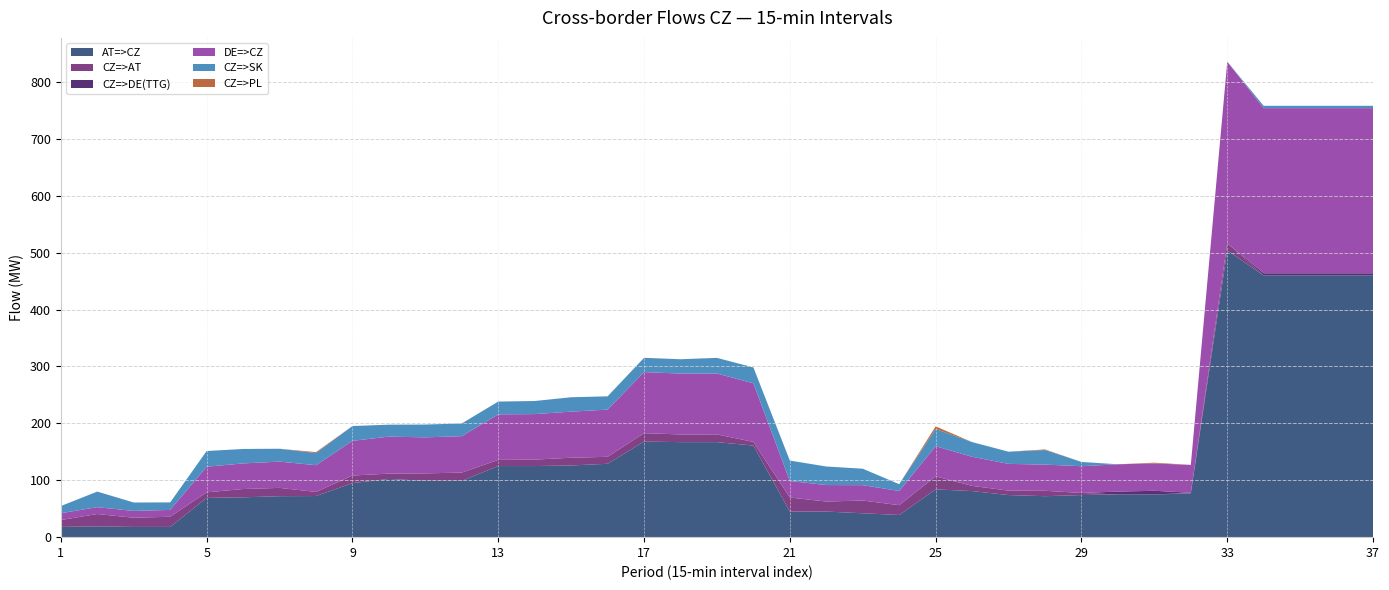

Reading left to right, transcribe all the data shown in this chart.

AT=>CZ: 1=18.0	2=19.0	3=18.0	4=18.0	5=69.0	6=70.0	7=72.0	8=72.3	9=95.0	10=102.3	11=99.0	12=99.0	13=125.0	14=125.0	15=126.0	16=129.0	17=168.0	18=167.0	19=167.0	20=161.0	21=45.0	22=45.0	23=42.0	24=39.0	25=84.0	26=81.0	27=74.0	28=72.0	29=74.0	30=75.0	31=75.0	32=77.0	33=504.0	34=460.0	35=460.0	36=460.0	37=460.0
CZ=>AT: 1=12.1	2=21.7	3=16.1	4=17.9	5=9.8	6=14.6	7=14.6	8=7.2	9=13.3	10=9.4	11=13.1	12=14.5	13=10.8	14=11.3	15=13.6	16=12.2	17=14.8	18=13.5	19=13.6	20=6.4	21=24.7	22=17.6	23=22.4	24=17.2	25=22.9	26=9.1	27=7.8	28=9.5	29=3.7	30=0.0	31=0.0	32=1.0	33=12.7	34=0.0	35=0.0	36=0.0	37=0.0
CZ=>DE(TTG): 1=0.0	2=0.0	3=0.0	4=0.0	5=0.0	6=0.0	7=0.0	8=0.0	9=0.0	10=0.0	11=0.0	12=0.0	13=0.0	14=0.0	15=0.0	16=0.0	17=0.0	18=0.0	19=0.0	20=0.0	21=0.0	22=0.0	23=0.0	24=0.0	25=0.0	26=0.0	27=0.0	28=0.0	29=0.0	30=5.1	31=6.5	32=0.0	33=0.0	34=3.8	35=3.8	36=3.8	37=3.8
DE=>CZ: 1=12.0	2=12.0	3=12.0	4=12.0	5=45.0	6=45.0	7=46.2	8=47.0	9=61.0	10=65.0	11=63.3	12=64.0	13=80.0	14=80.0	15=81.0	16=83.0	17=107.3	18=107.0	19=107.0	20=103.0	21=29.0	22=29.0	23=27.0	24=25.0	25=53.0	26=51.2	27=47.0	28=46.0	29=47.0	30=48.0	31=48.0	32=49.0	33=319.0	34=290.2	35=290.2	36=290.2	37=290.2
CZ=>SK: 1=12.6	2=27.4	3=14.8	4=13.2	5=27.6	6=25.4	7=22.6	8=21.2	9=26.0	10=21.0	11=22.5	12=22.4	13=22.5	14=23.0	15=25.3	16=23.3	17=25.1	18=25.2	19=27.5	20=27.9	21=35.9	22=32.6	23=28.9	24=11.9	25=30.2	26=25.8	27=21.4	28=25.6	29=7.5	30=0.0	31=0.0	32=0.0	33=0.0	34=4.1	35=4.1	36=4.1	37=4.1
CZ=>PL: 1=0.0	2=0.0	3=0.0	4=0.0	5=0.0	6=0.0	7=0.0	8=1.7	9=0.0	10=0.0	11=0.0	12=0.0	13=0.0	14=0.0	15=0.0	16=0.0	17=0.0	18=0.0	19=0.0	20=0.0	21=0.0	22=0.0	23=0.0	24=0.0	25=4.6	26=0.0	27=0.0	28=1.1	29=0.0	30=0.0	31=1.4	32=0.0	33=0.0	34=0.0	35=0.0	36=0.0	37=0.0